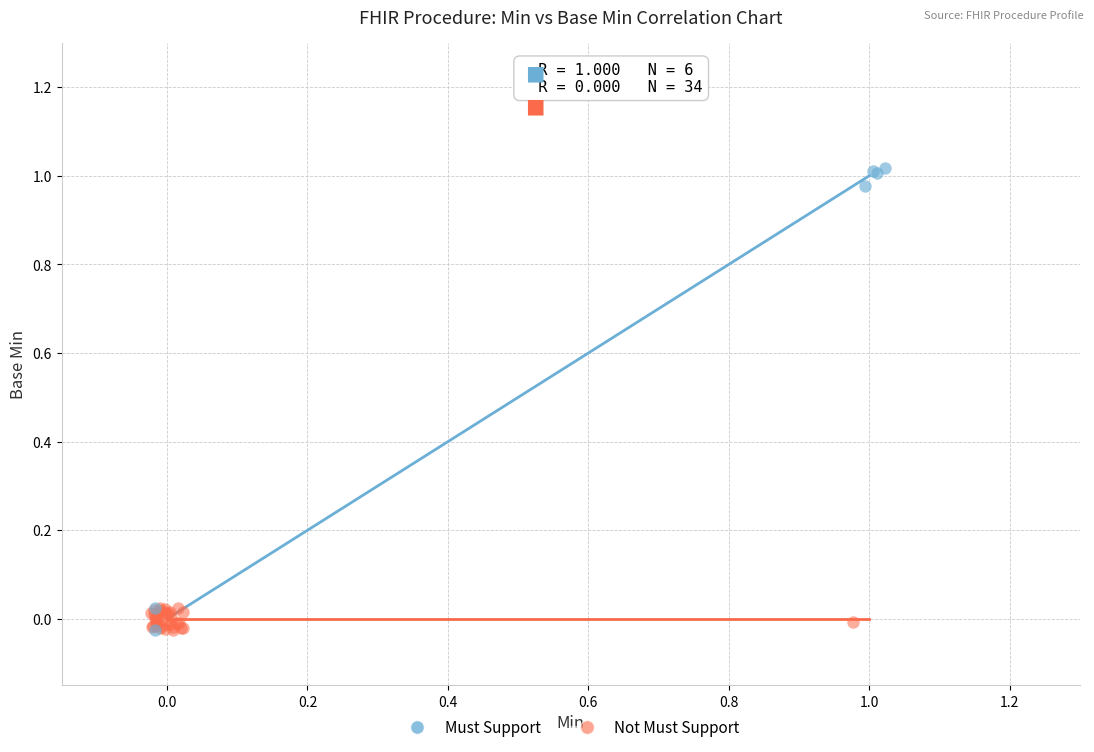

Which series has the widest spread of Y values?

Must Support